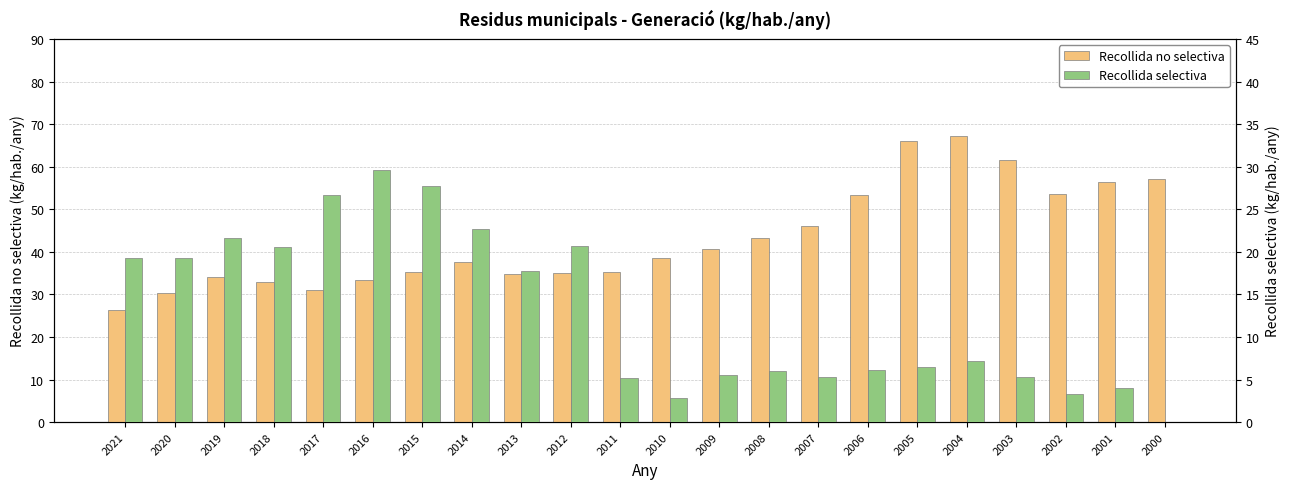

Which category has the lowest value across all series?

2000